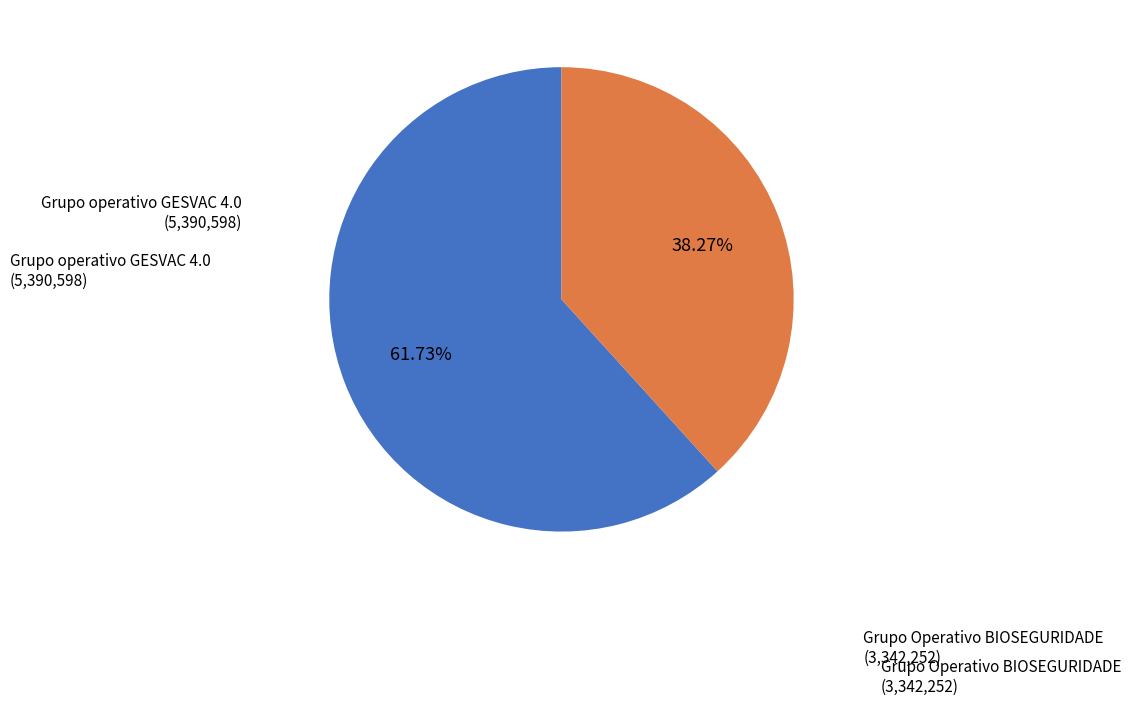

Does any single category account for the majority?

Yes